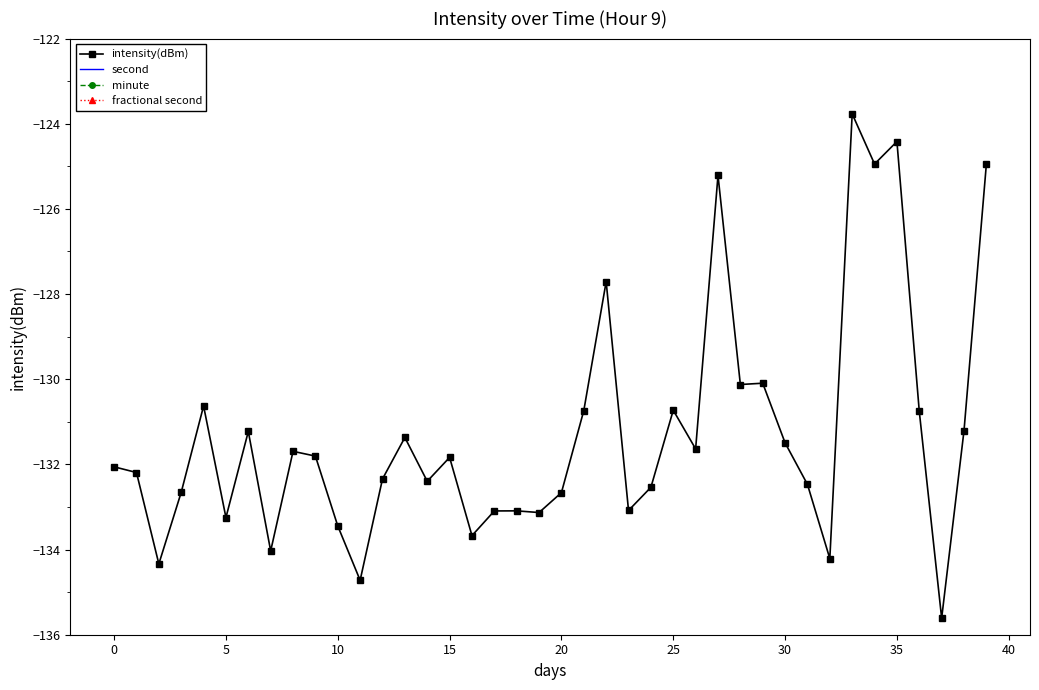

The value of intensity(dBm) at 30 is -91.4. True or false?

False